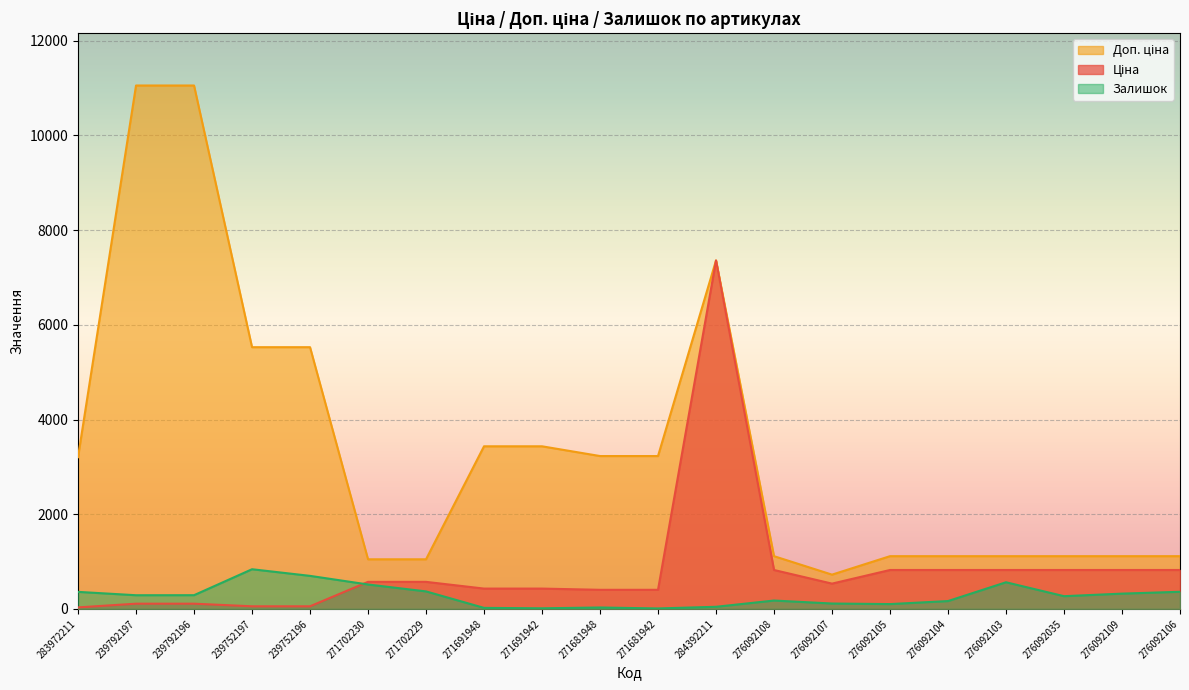

What position from the right is 276092105?

6